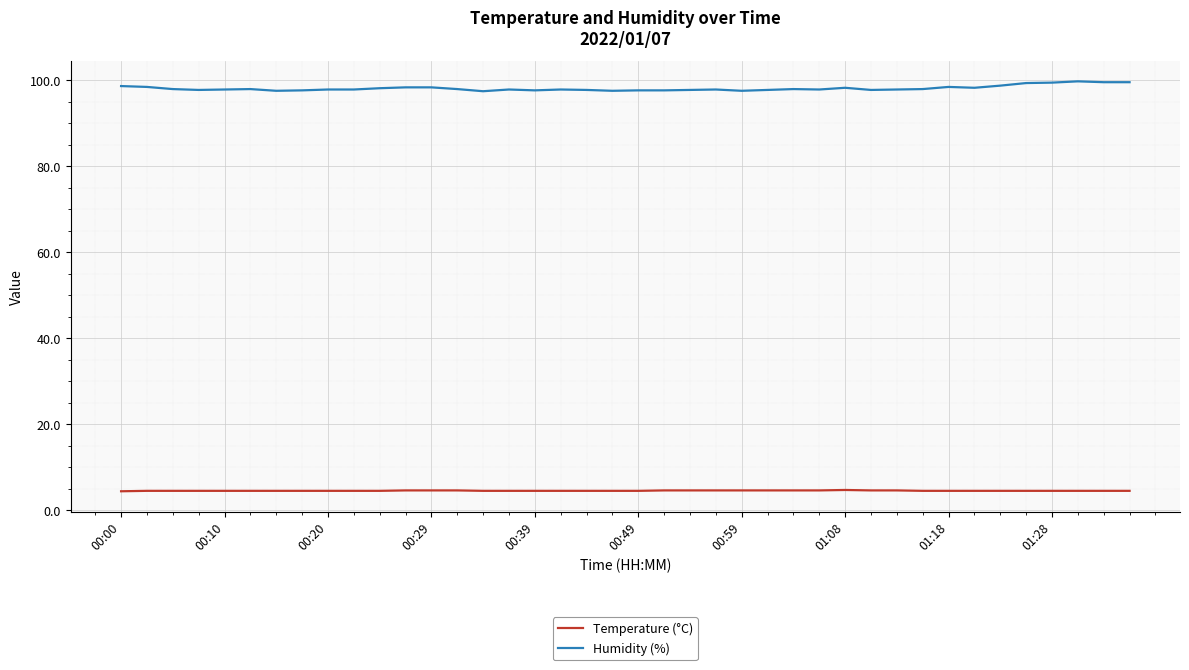

Which series has the largest range (max minus min)?

Humidity (%)